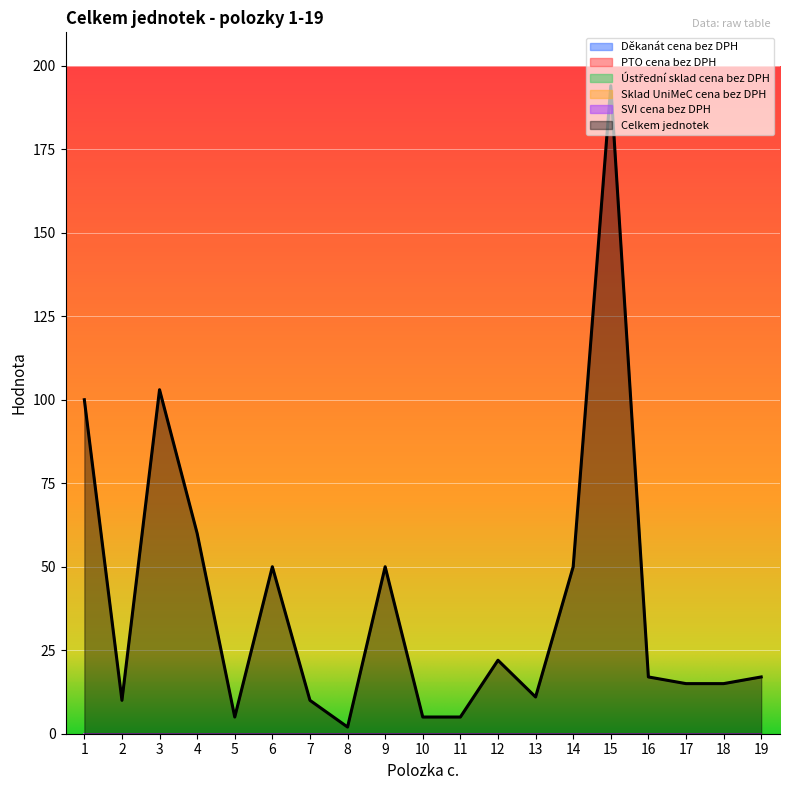

Reading right to left, extract all data points from this chart.

Děkanát cena bez DPH: 19=0	18=0	17=0	16=0	15=0	14=0	13=0	12=0	11=0	10=0	9=0	8=0	7=0	6=0	5=0	4=0	3=0	2=0	1=0
PTO cena bez DPH: 19=0	18=0	17=0	16=0	15=0	14=0	13=0	12=0	11=0	10=0	9=0	8=0	7=0	6=0	5=0	4=0	3=0	2=0	1=0
Ústřední sklad cena bez DPH: 19=0	18=0	17=0	16=0	15=0	14=0	13=0	12=0	11=0	10=0	9=0	8=0	7=0	6=0	5=0	4=0	3=0	2=0	1=0
Sklad UniMeC cena bez DPH: 19=0	18=0	17=0	16=0	15=0	14=0	13=0	12=0	11=0	10=0	9=0	8=0	7=0	6=0	5=0	4=0	3=0	2=0	1=0
SVI cena bez DPH: 19=0	18=0	17=0	16=0	15=0	14=0	13=0	12=0	11=0	10=0	9=0	8=0	7=0	6=0	5=0	4=0	3=0	2=0	1=0
Celkem jednotek: 19=17	18=15	17=15	16=17	15=194	14=50	13=11	12=22	11=5	10=5	9=50	8=2	7=10	6=50	5=5	4=60	3=103	2=10	1=100